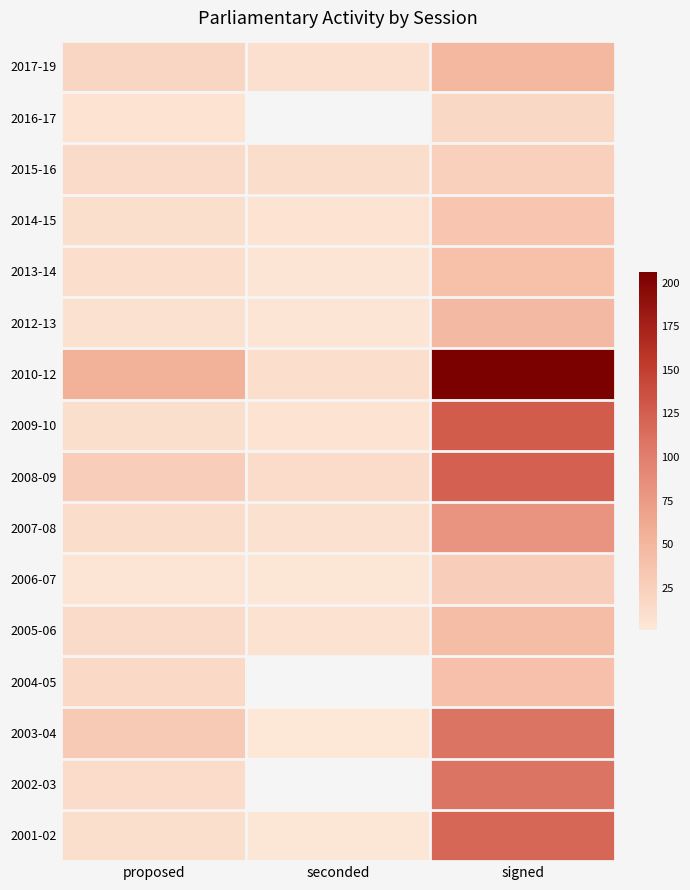

Between proposed and seconded, which is larger?

proposed